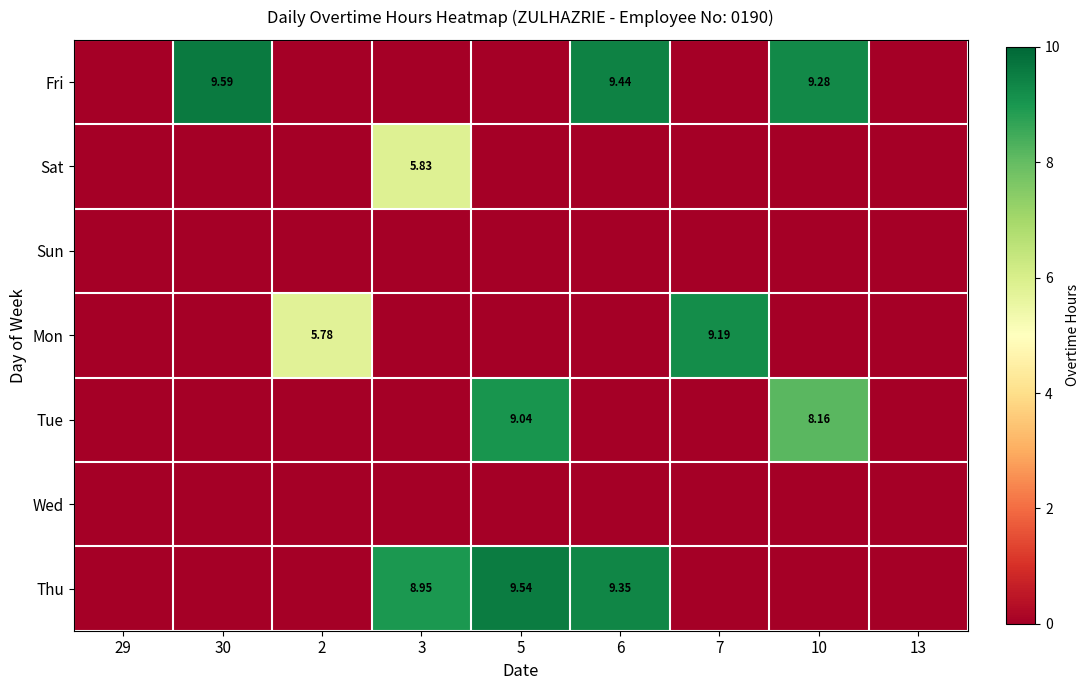

Rank the categories by Sun value from highest to lowest.

29, 30, 2, 3, 5, 6, 7, 10, 13